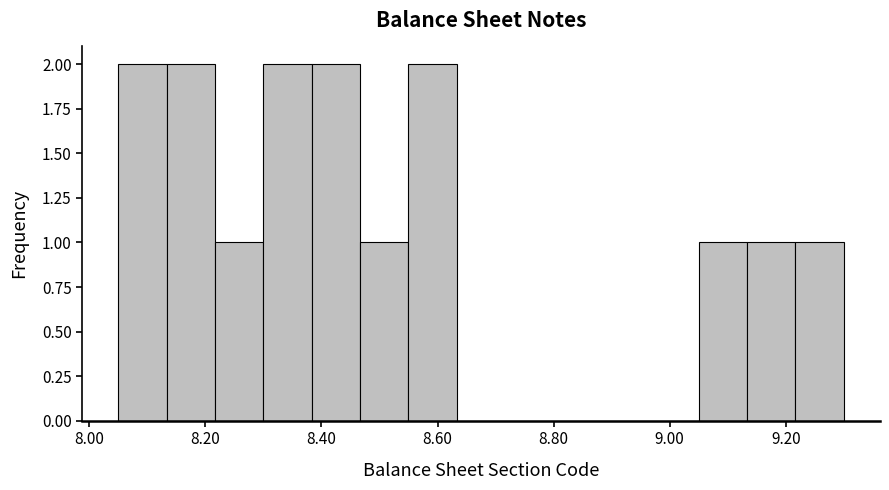

Reading left to right, transcribe this chart: for each bar, give the range it covers on the x-axis and its height. Neither the bar edges nor the heights are printed on the chart, so give them approximately, as read against the axes.

8.06 to 8.14: 2
8.14 to 8.22: 2
8.22 to 8.30: 1
8.30 to 8.38: 2
8.38 to 8.46: 2
8.46 to 8.56: 1
8.56 to 8.64: 2
8.64 to 8.72: 0
8.72 to 8.80: 0
8.80 to 8.88: 0
8.88 to 8.96: 0
8.96 to 9.06: 0
9.06 to 9.14: 1
9.14 to 9.22: 1
9.22 to 9.30: 1